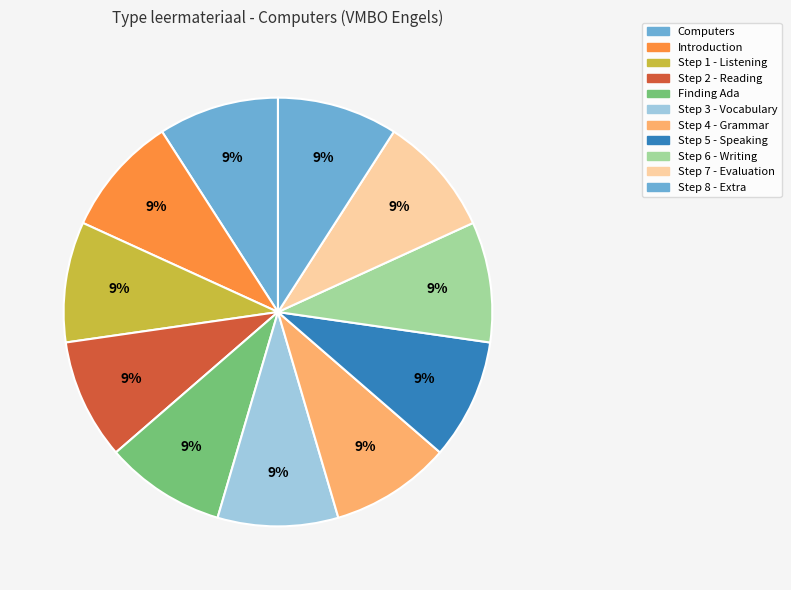

Rank the categories by value from lowest to highest.

Computers, Introduction, Step 1 - Listening, Step 2 - Reading, Step 3 - Vocabulary, Step 4 - Grammar, Step 5 - Speaking, Step 6 - Writing, Step 7 - Evaluation, Step 8 - Extra, Finding Ada